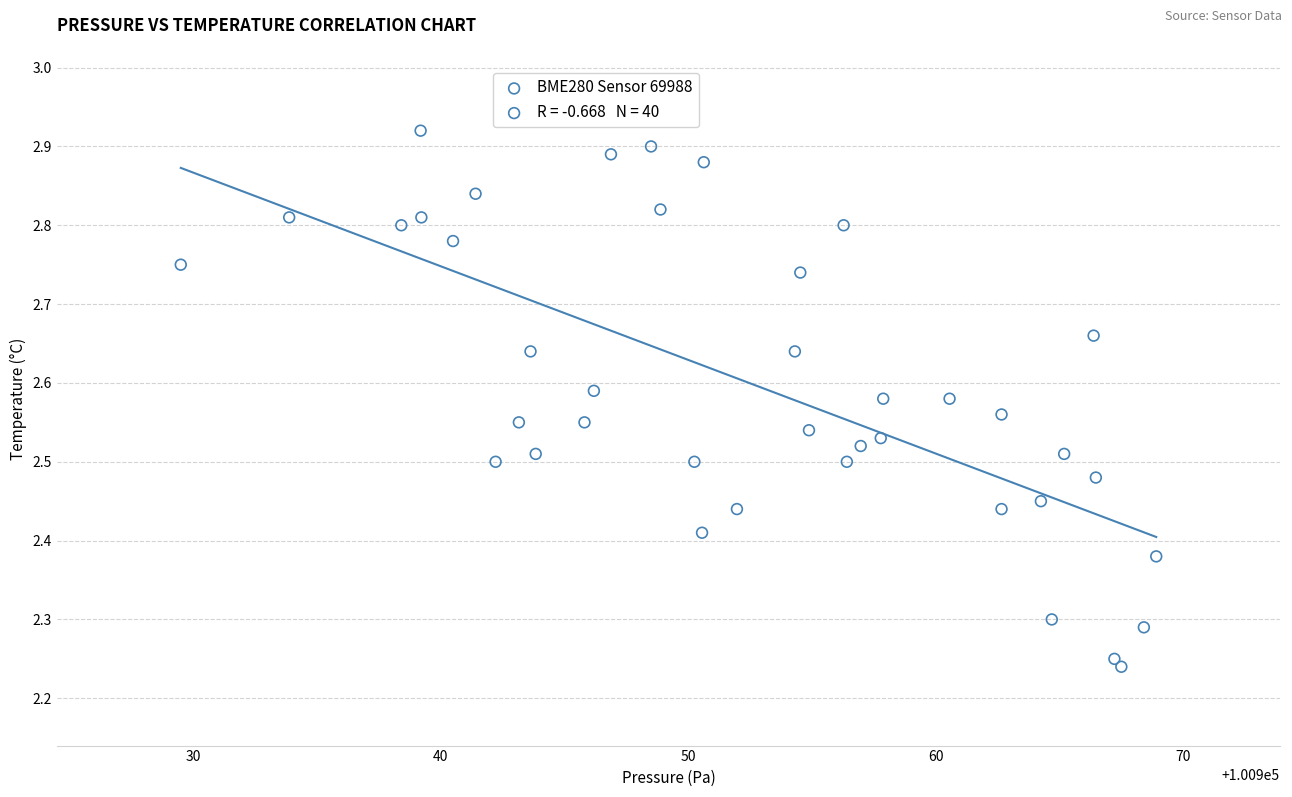

What is the range of X values (max minus min)?

39.4